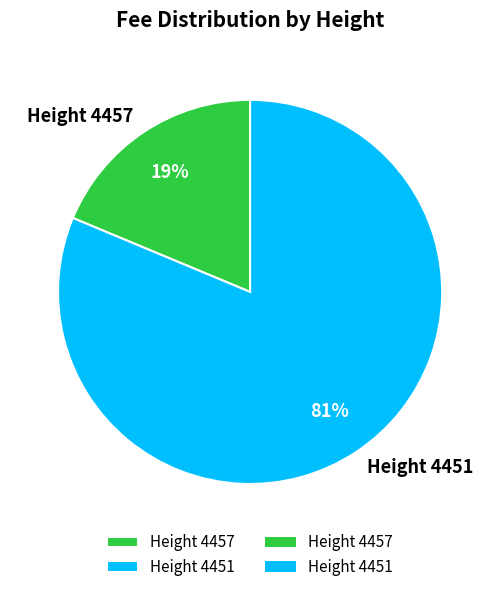

To the nearest percent, what percentage of the pie is Height 4451?

81%